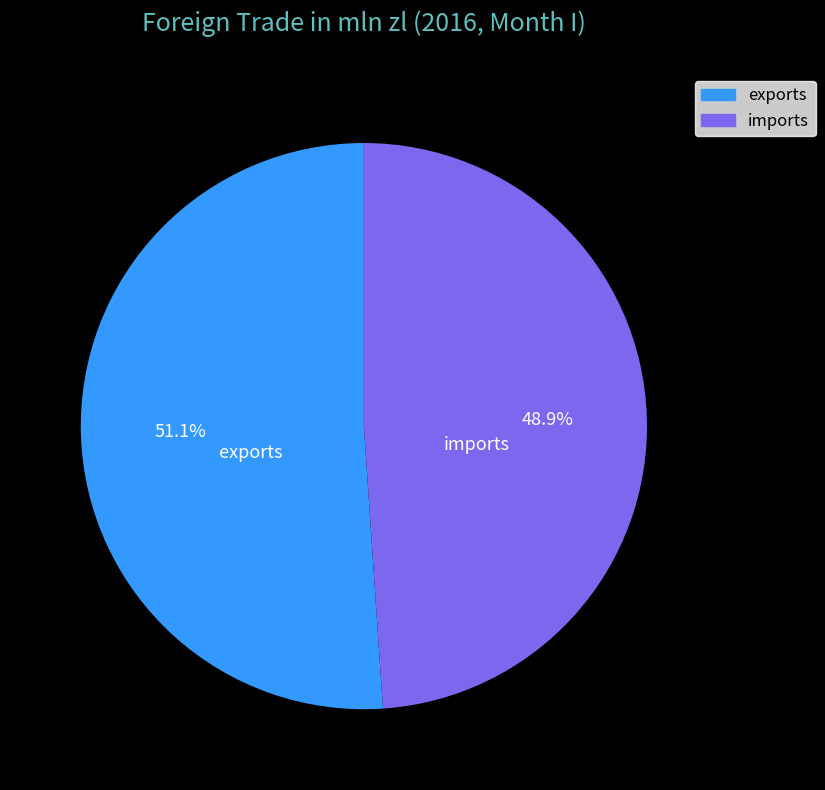

To the nearest percent, what is the difference between the largest and smallest slice percentages?

2%